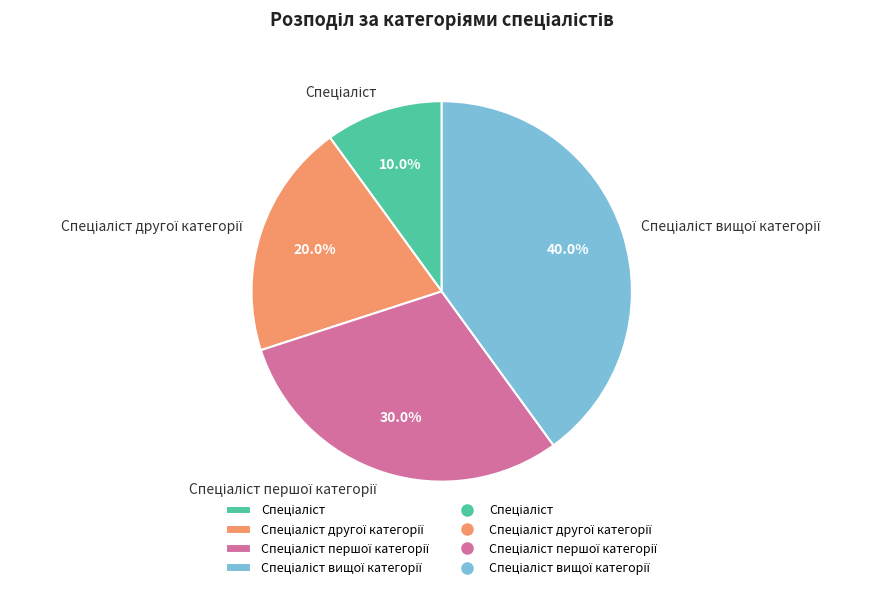

Is there any slice that represents more than half of the pie?

No